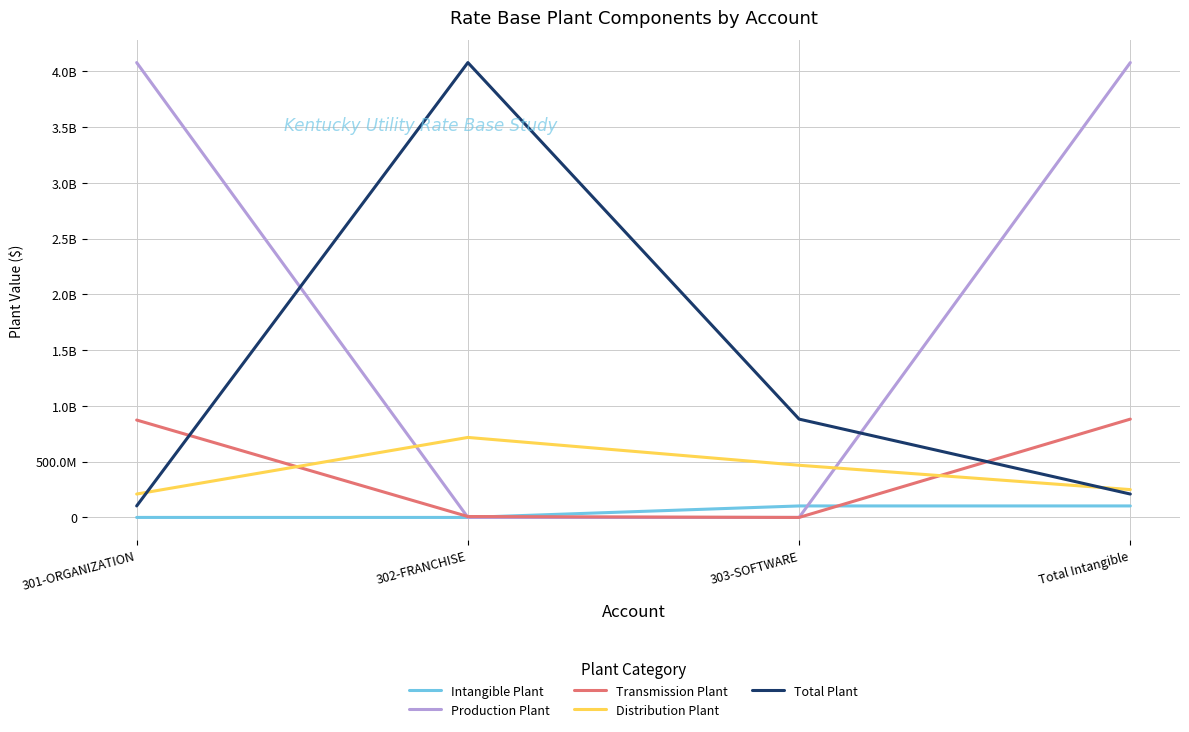

List the labels in order of Total Plant value, smallest first.

301-ORGANIZATION, Total Intangible, 303-SOFTWARE, 302-FRANCHISE